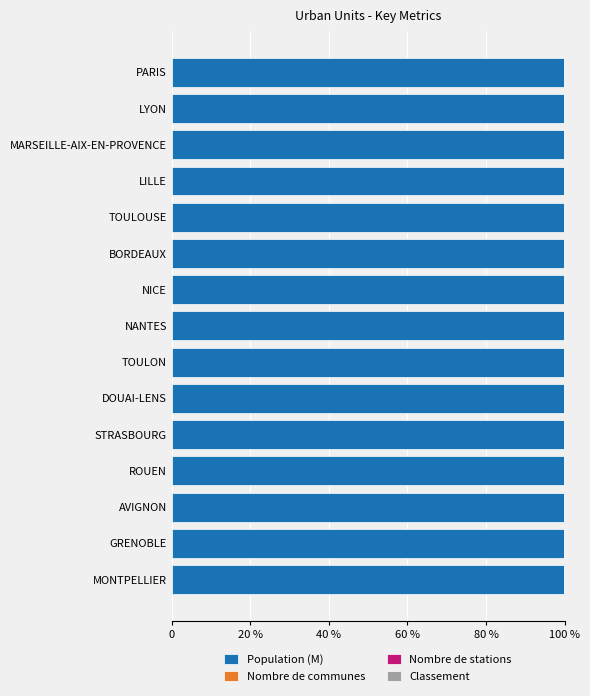

Reading left to right, list all the values displayed in this chart.

Population (M): 100.0	100.0	100.0	100.0	100.0	100.0	100.0	100.0	100.0	100.0	100.0	100.0	100.0	100.0	100.0
Nombre de communes: 0.0	0.0	0.0	0.0	0.0	0.0	0.0	0.0	0.0	0.0	0.0	0.0	0.0	0.0	0.0
Nombre de stations: 0.0	0.0	0.0	0.0	0.0	0.0	0.0	0.0	0.0	0.0	0.0	0.0	0.0	0.0	0.0
Classement: 0.0	0.0	0.0	0.0	0.0	0.0	0.0	0.0	0.0	0.0	0.0	0.0	0.0	0.0	0.0